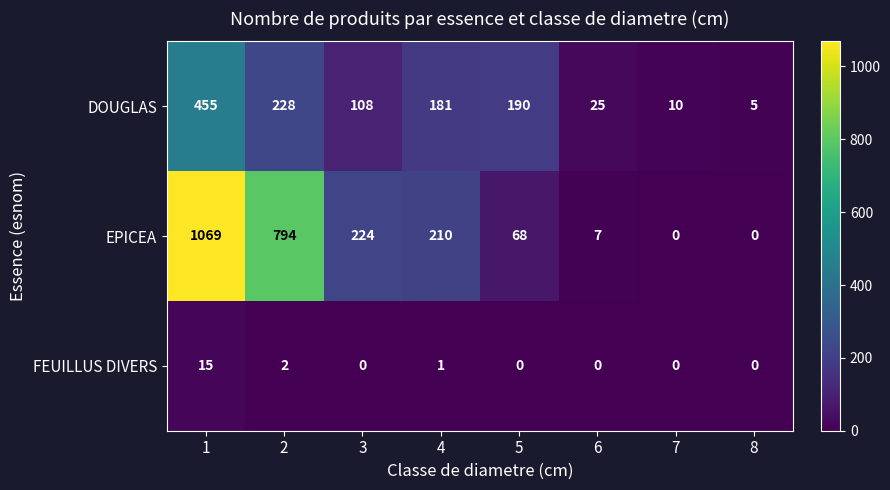

Reading left to right, what are all the values shown in this chart?

DOUGLAS: 1=455	2=228	3=108	4=181	5=190	6=25	7=10	8=5
EPICEA: 1=1069	2=794	3=224	4=210	5=68	6=7	7=0	8=0
FEUILLUS DIVERS: 1=15	2=2	3=0	4=1	5=0	6=0	7=0	8=0